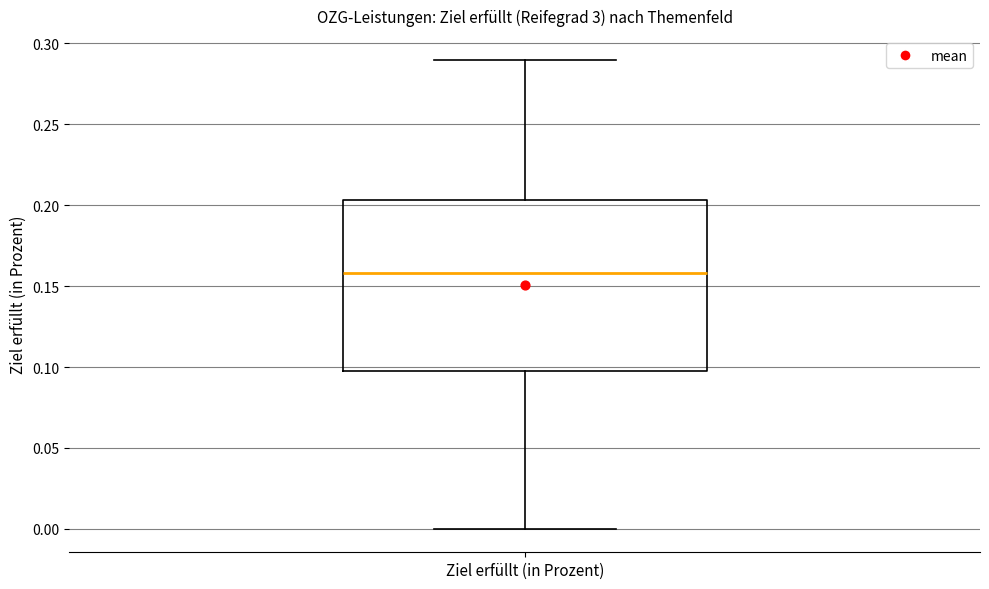

Where does the upper whisker of the box for Ziel erfüllt (in Prozent) end on the y-axis? The values are not printed on the chart, so give them approximately, as read against the axis.

0.290